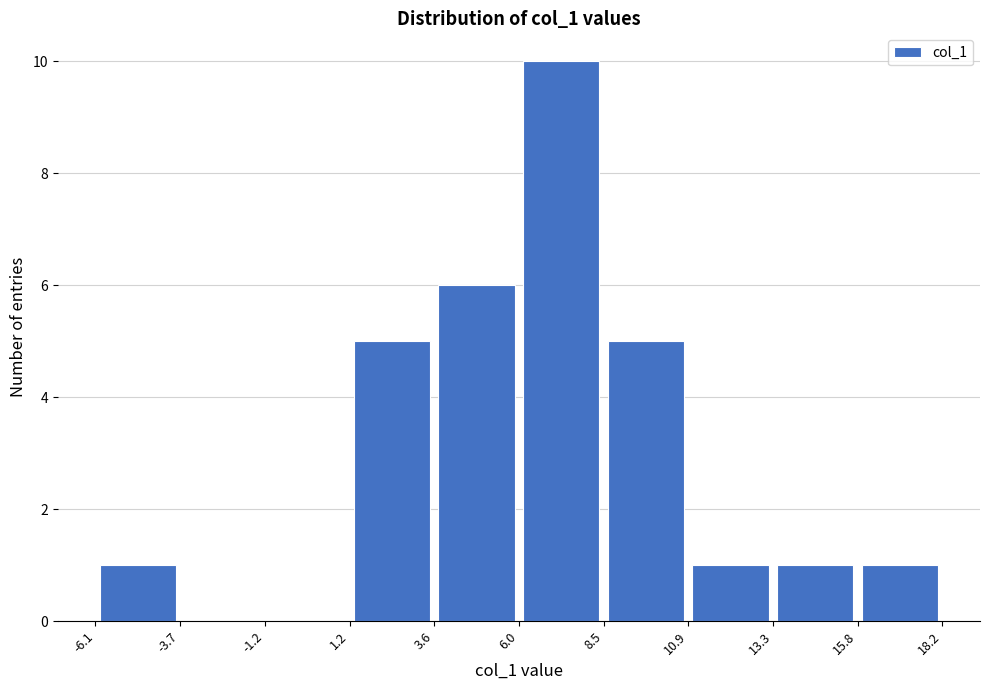

Reading left to right, transcribe this chart: for each bar, give the range it covers on the x-axis and its height. The values are not printed on the chart, so give them approximately, as read against the axis.

-6.1 to -3.7: 1
-3.7 to -1.2: 0
-1.2 to 1.2: 0
1.2 to 3.6: 5
3.6 to 6.0: 6
6.0 to 8.5: 10
8.5 to 10.9: 5
10.9 to 13.3: 1
13.3 to 15.8: 1
15.8 to 18.2: 1